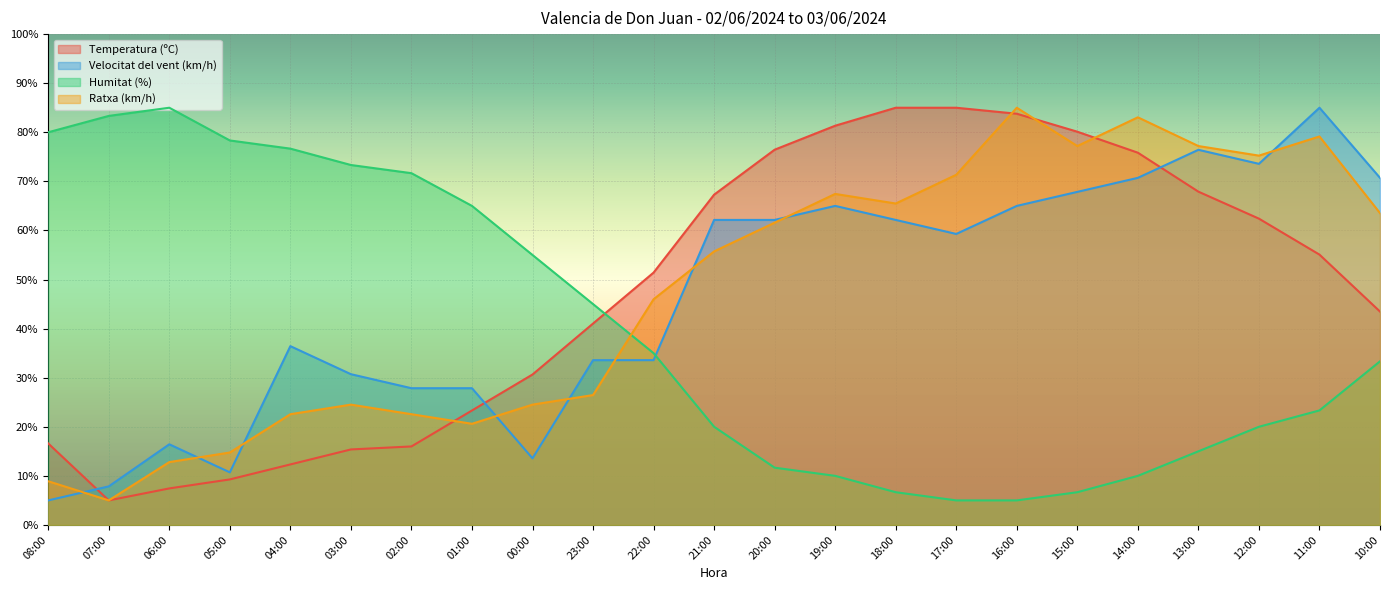

Rank the series by their maximum value, from highest to lowest.

Temperatura (ºC), Velocitat del vent (km/h), Humitat (%), Ratxa (km/h)